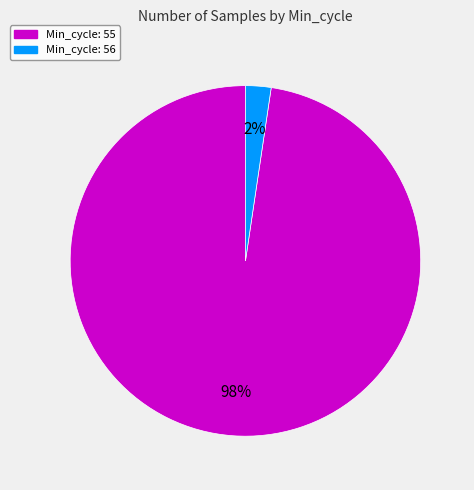

Is there a majority slice in this chart?

Yes